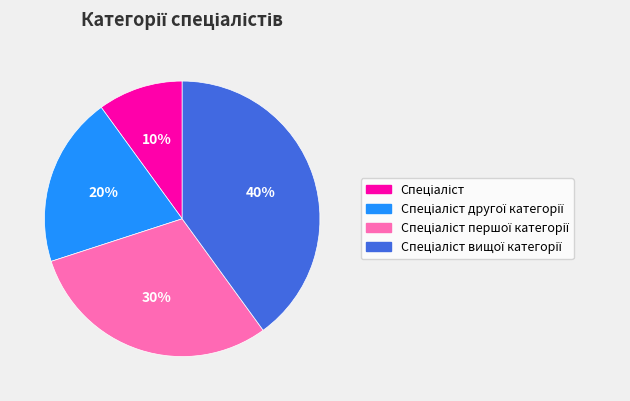

Is there a majority slice in this chart?

No